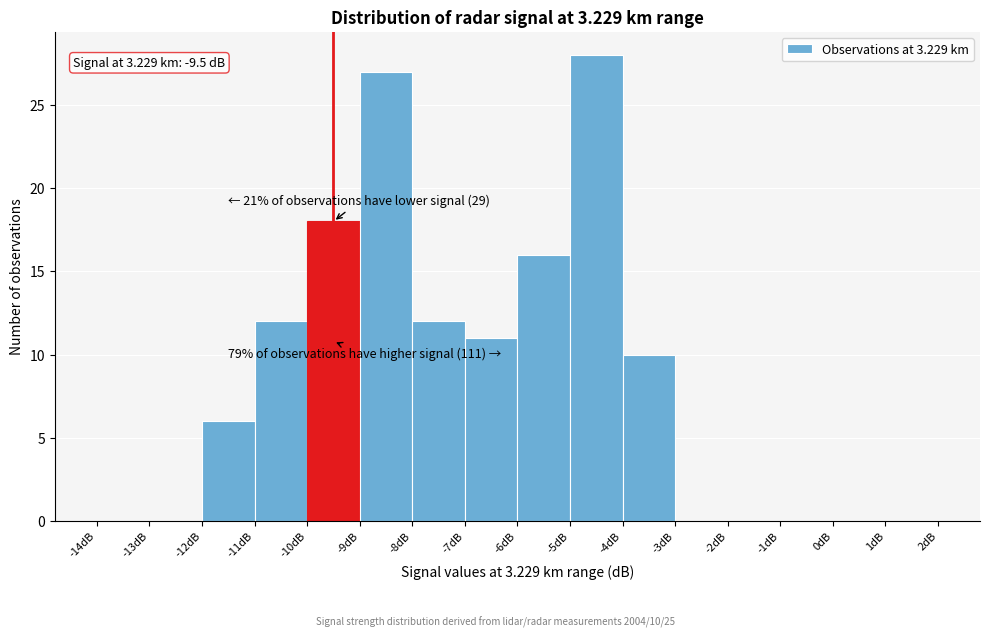

Over which range of the x-axis is the bar tallest?

-5 to -4